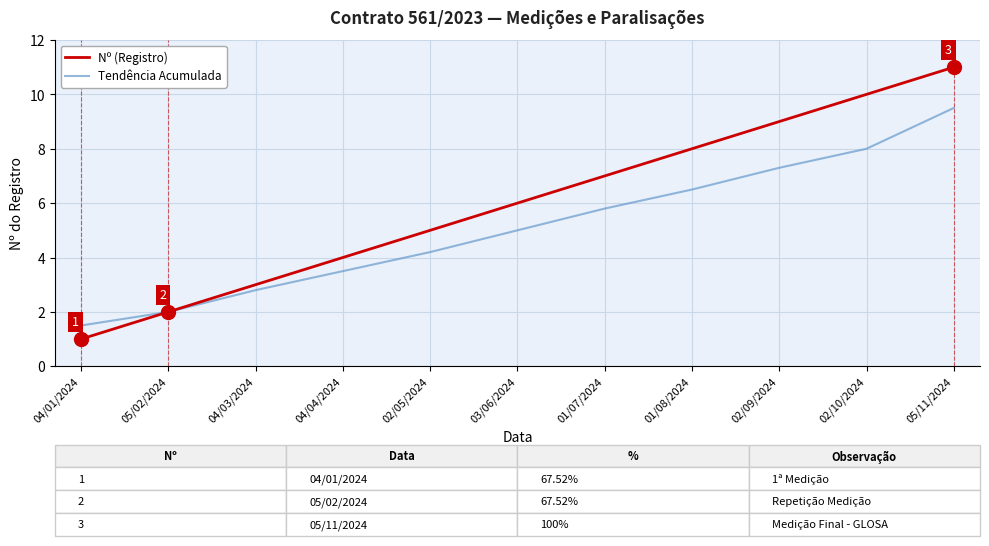

Which series has the largest range (max minus min)?

Nº (Registro)